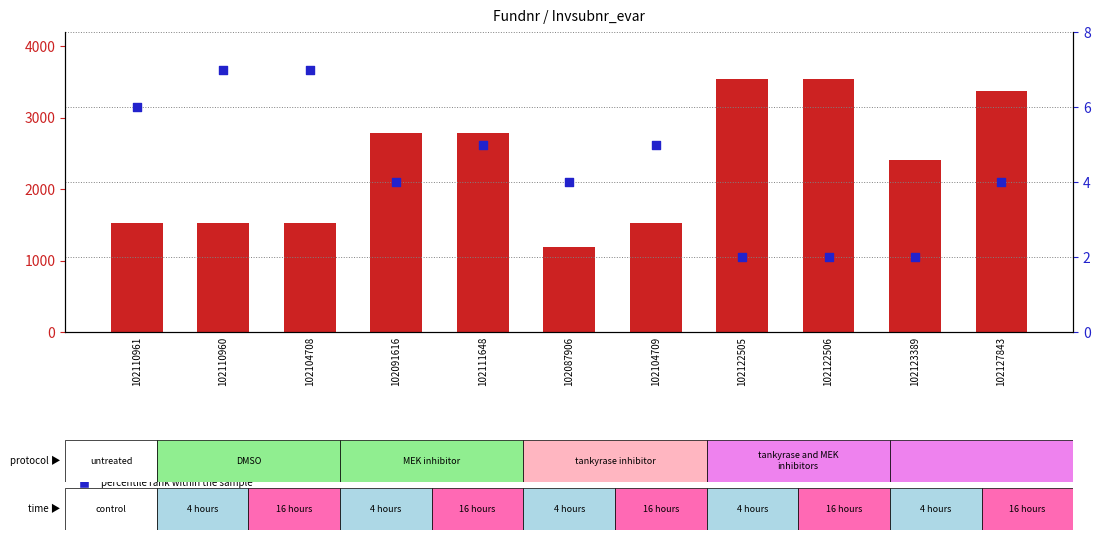

Which series has the largest Y range (max minus min)?

count